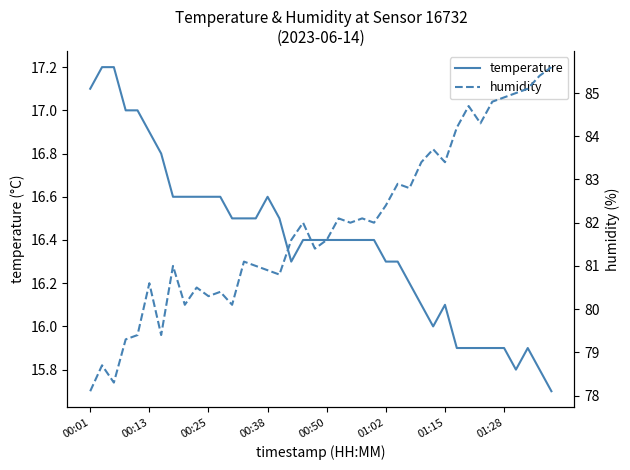

What is the maximum value for temperature?

17.2